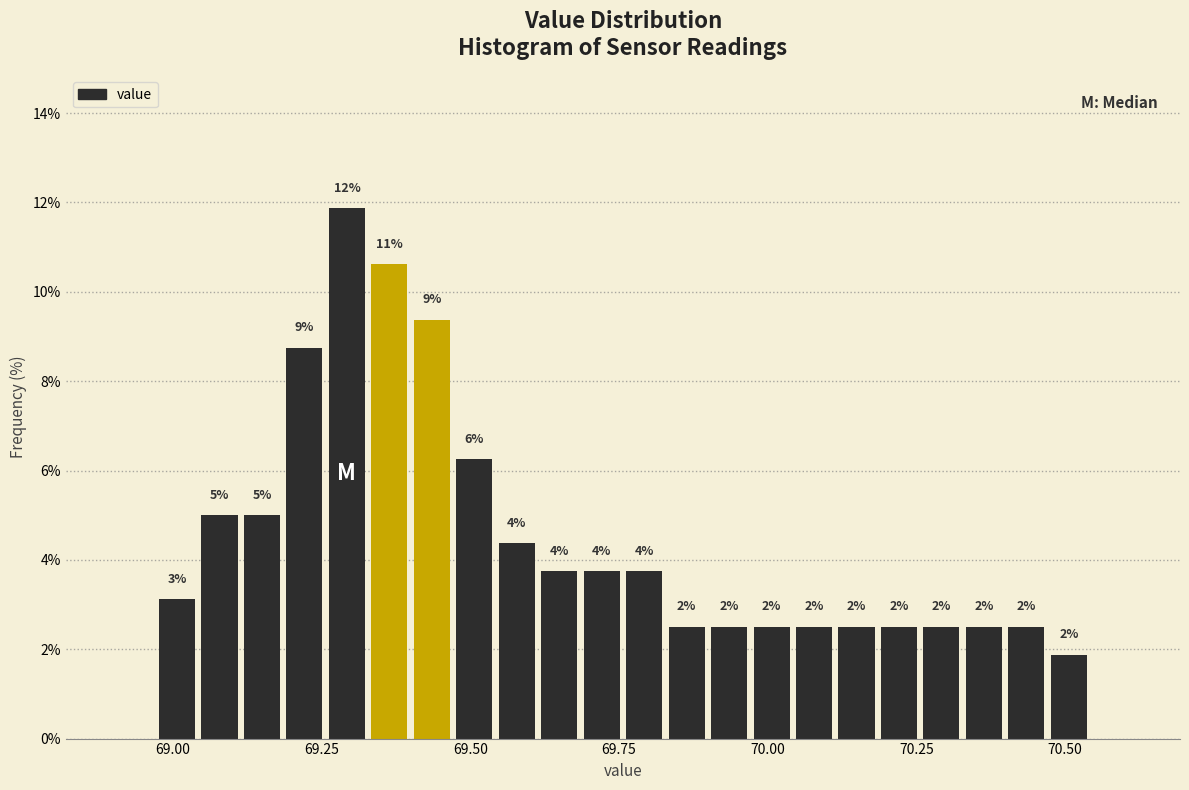

Around what value on the x-axis is the tallest bar? Give the approximate position of its centre, as read against the axis.

69.30